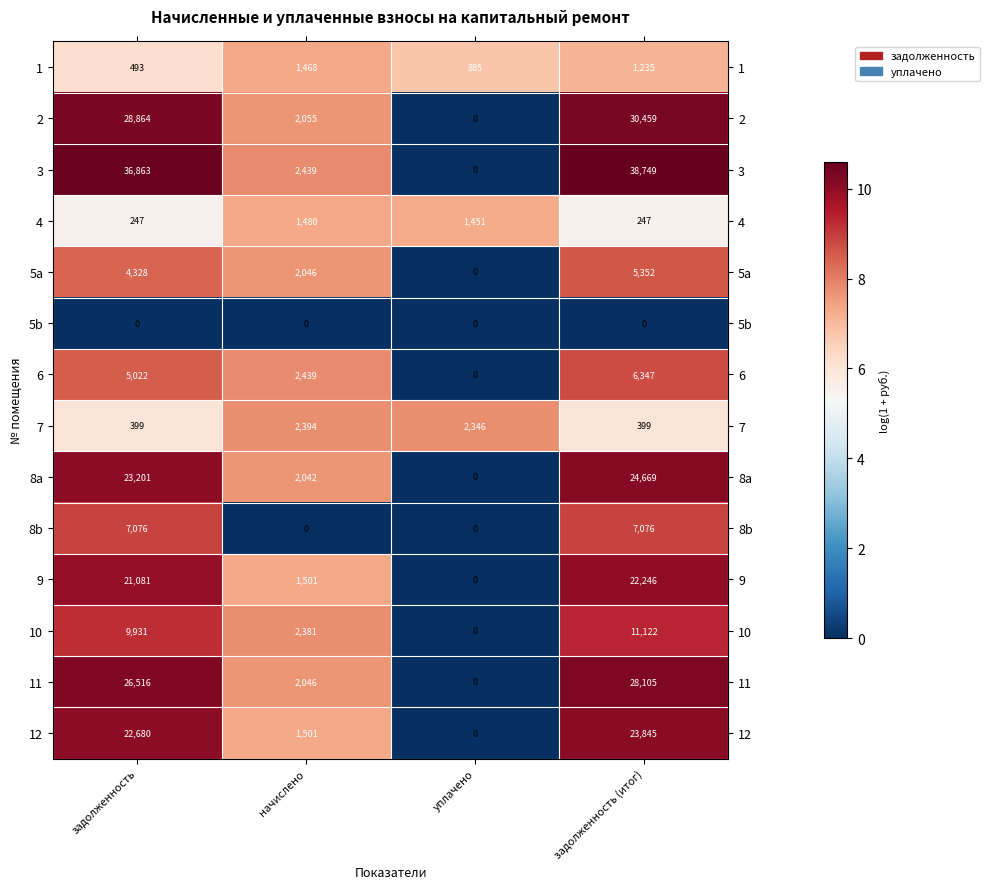

At which category is the sum across all series the highest?

задолженность (итог)